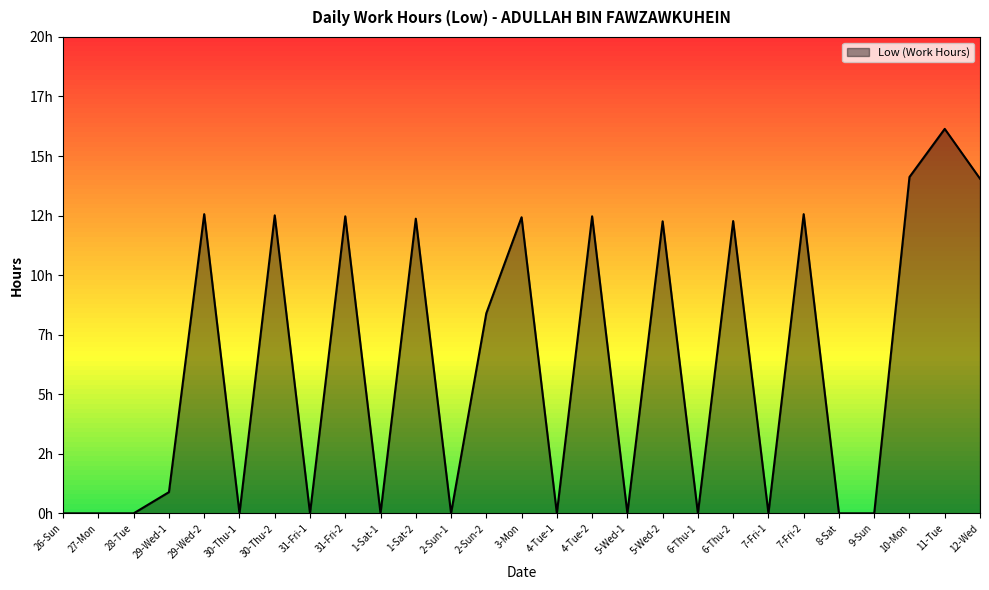

True or false: the data has more than 2 interior local peaks.

True